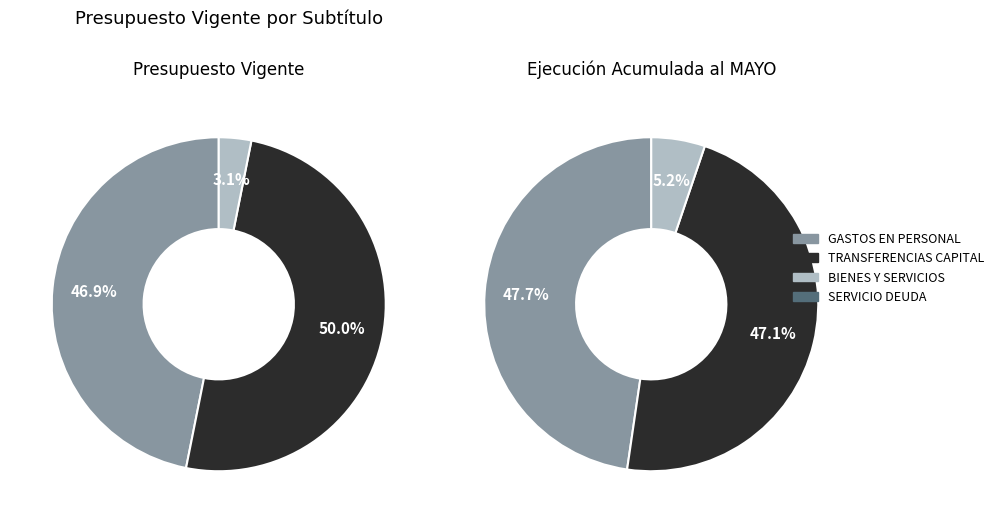

The BIENES Y SERVICIOS DE CONSUMO slice represents 12% of the pie. True or false?

False